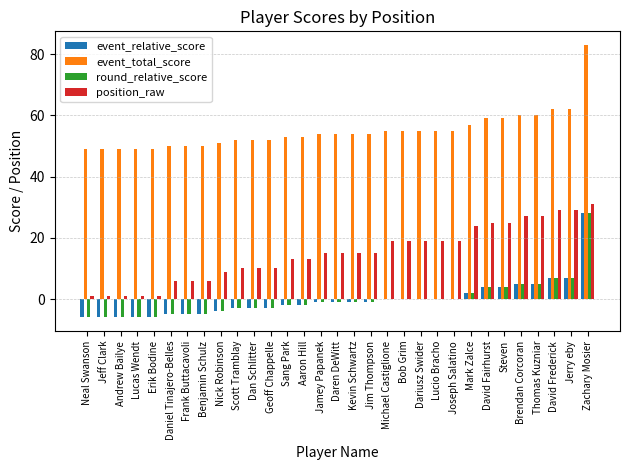

At which label does round_relative_score reach its peak?

Zachary Mosier